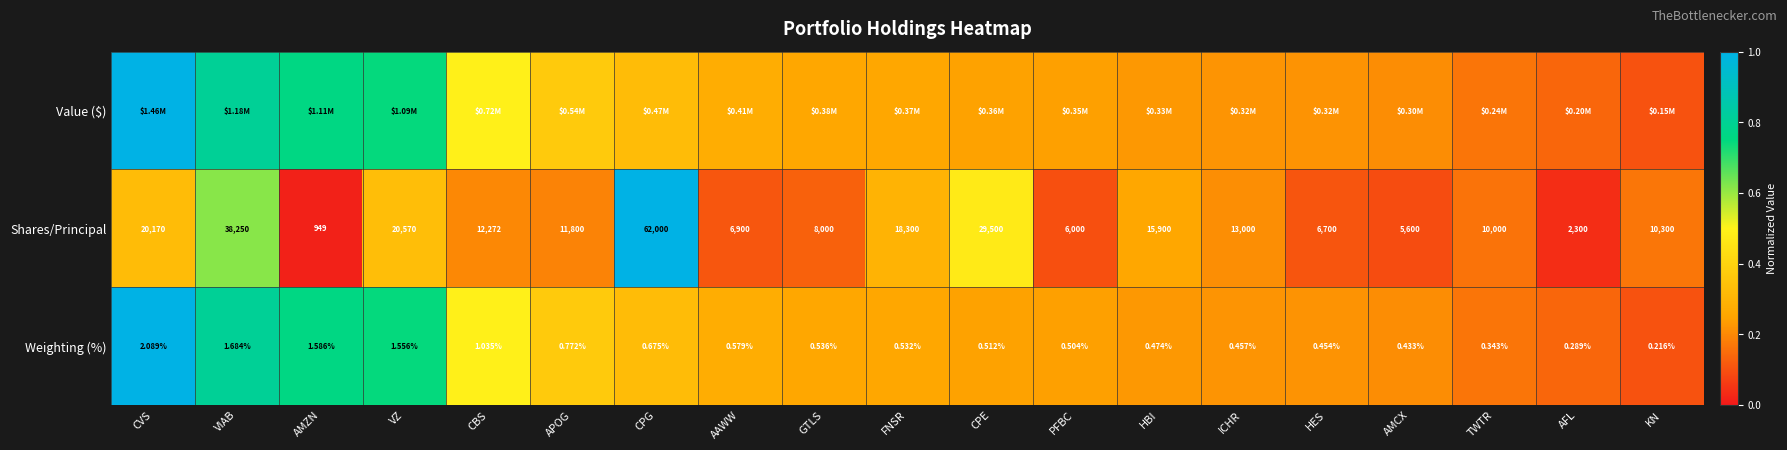

At which label is Weighting (%) closest to 1?

CBS